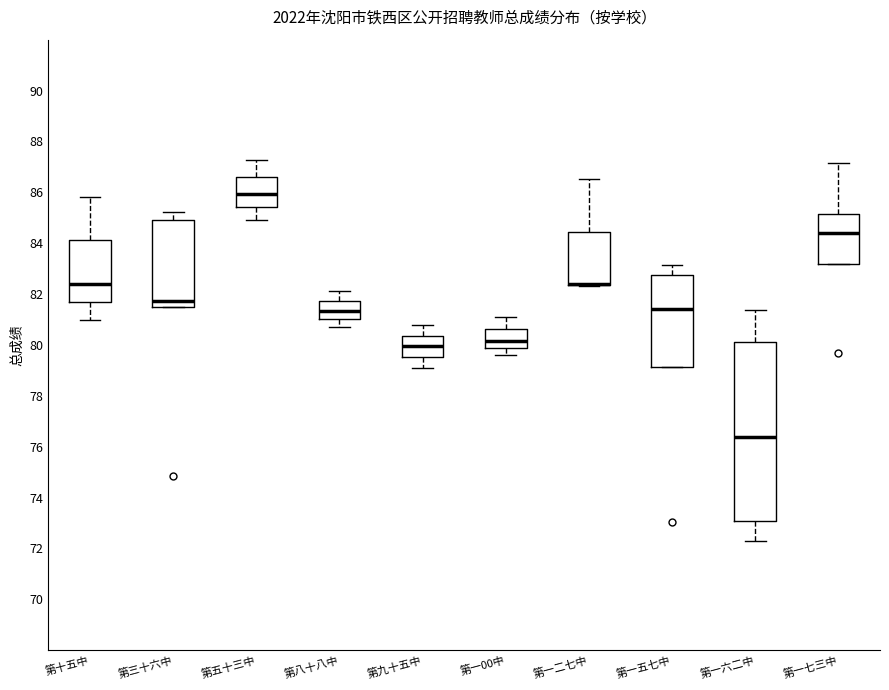

Where is the lower edge of the box for 第一二七中 on the y-axis? The values are not printed on the chart, so give them approximately, as read against the axis.

82.4